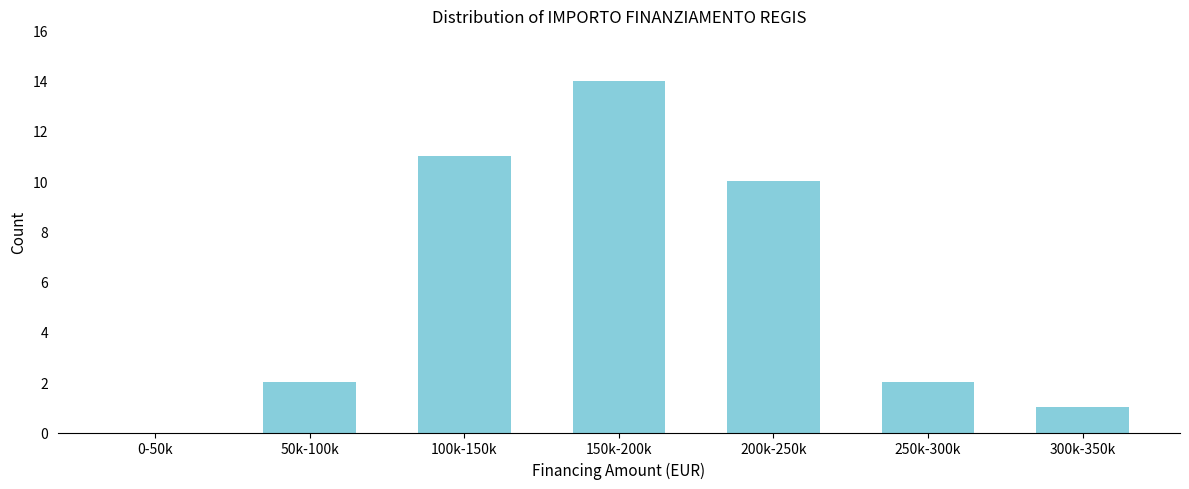

Reading left to right, what are all the values shown in this chart?

0-50k=0	50k-100k=2	100k-150k=11	150k-200k=14	200k-250k=10	250k-300k=2	300k-350k=1